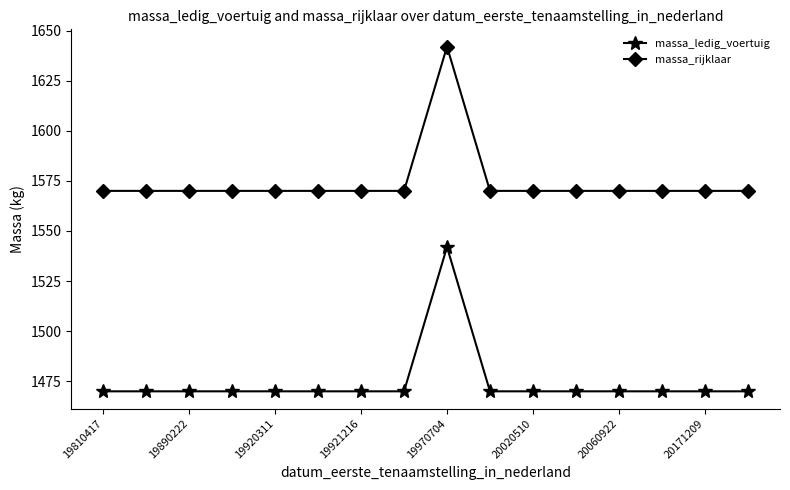

True or false: massa_ledig_voertuig and massa_rijklaar intersect in this chart.

False